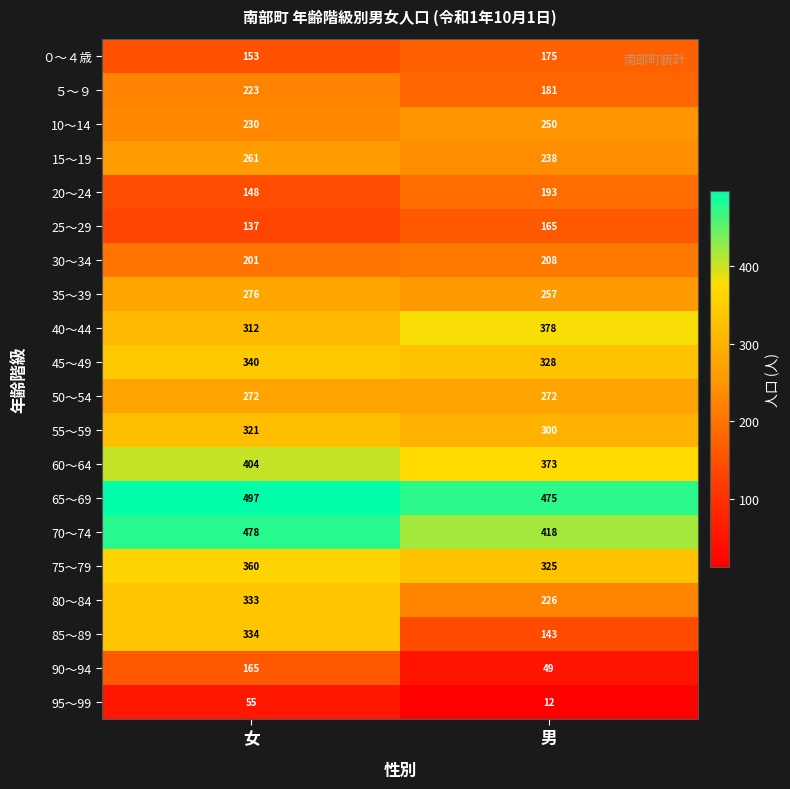

What is the approximate value of 10～14 at 女, to the nearest 10?

230